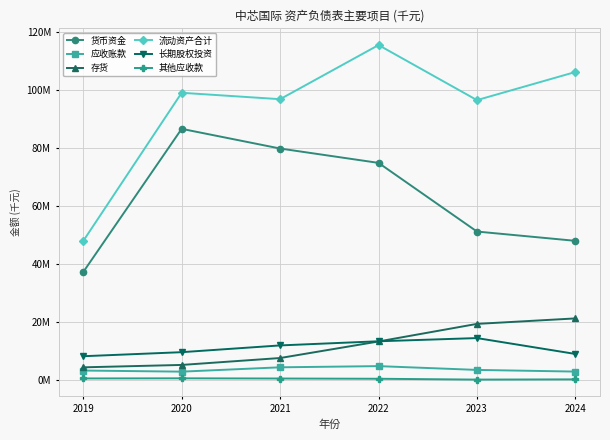

At how many categories does at least one series exceed 22321333?

6